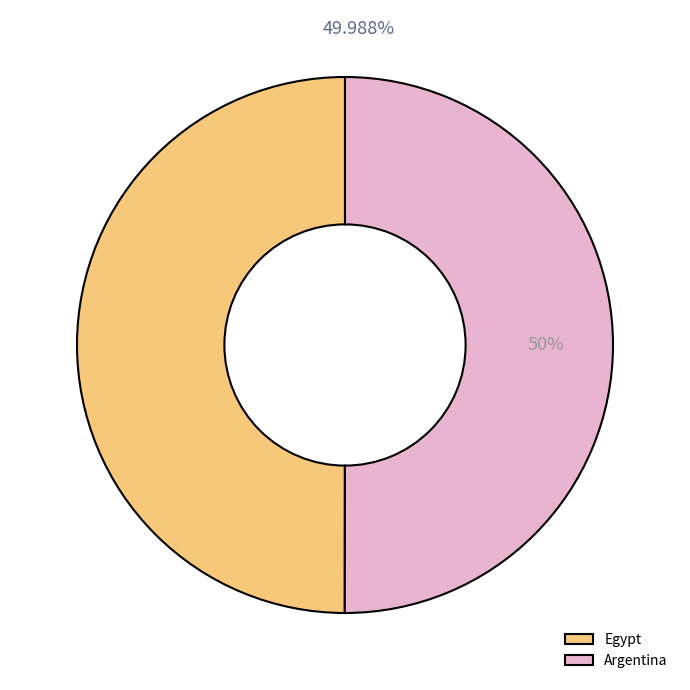

Does any single category account for the majority?

Yes